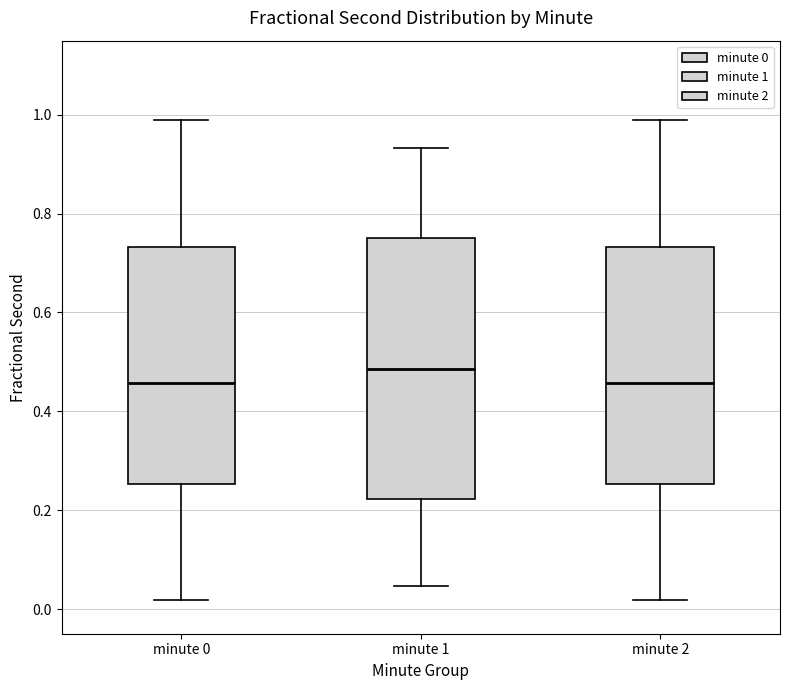

Which box is the tallest, from its lower edge to its upper edge?

minute 1